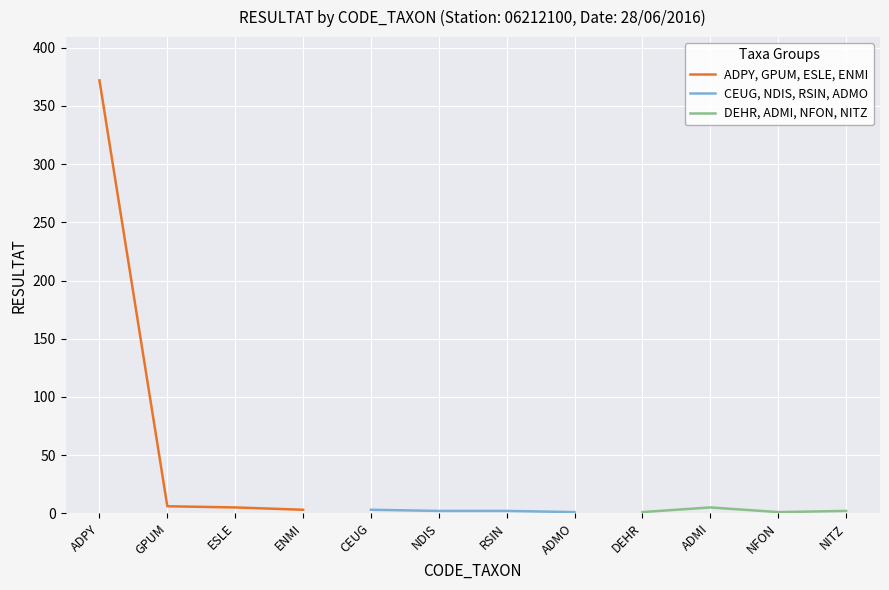

What is the value of the CEUG, NDIS, RSIN, ADMO point at the 4th from the left?

1